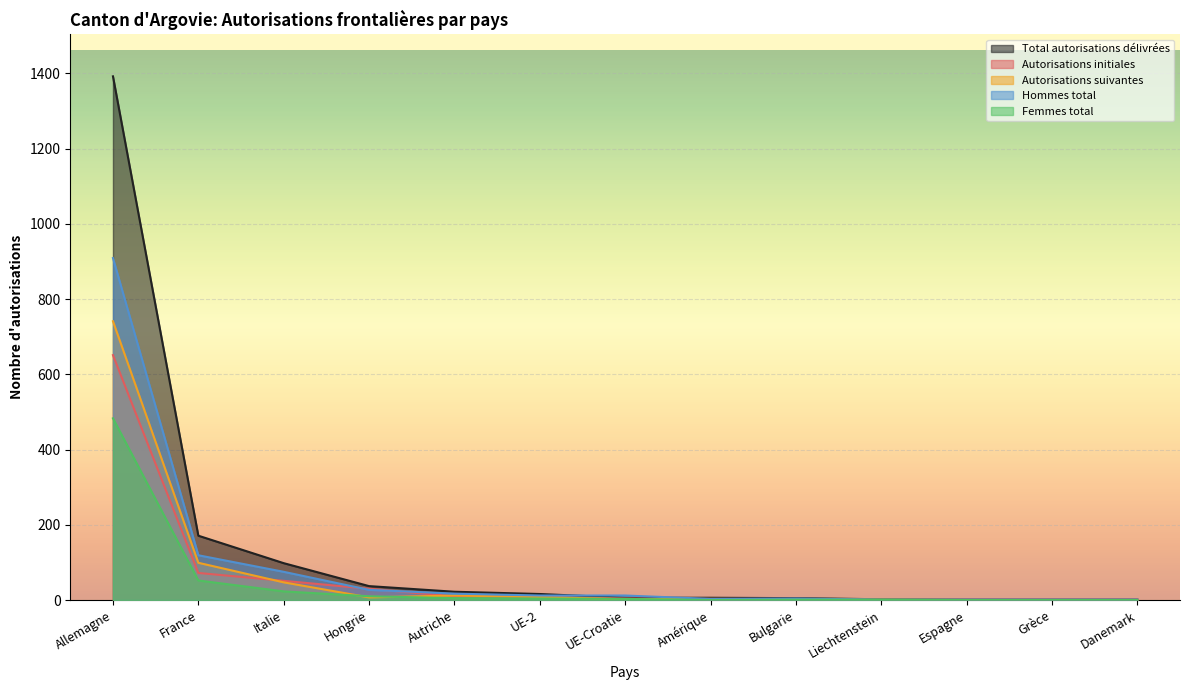

At France, list the series in order from largest to smallest.

Total autorisations délivrées, Hommes total, Autorisations suivantes, Autorisations initiales, Femmes total